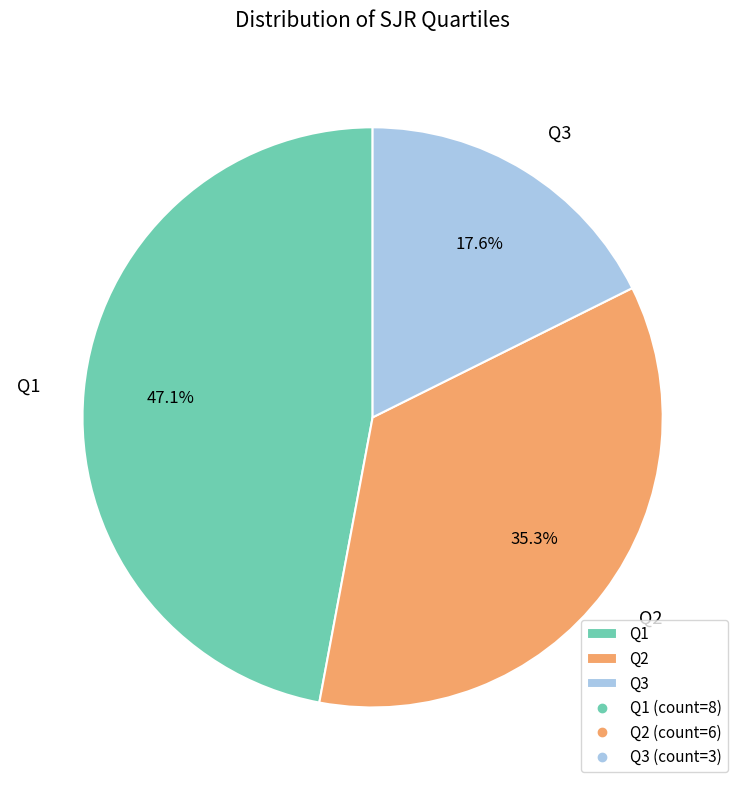

Rank the categories by value from highest to lowest.

Q1, Q2, Q3